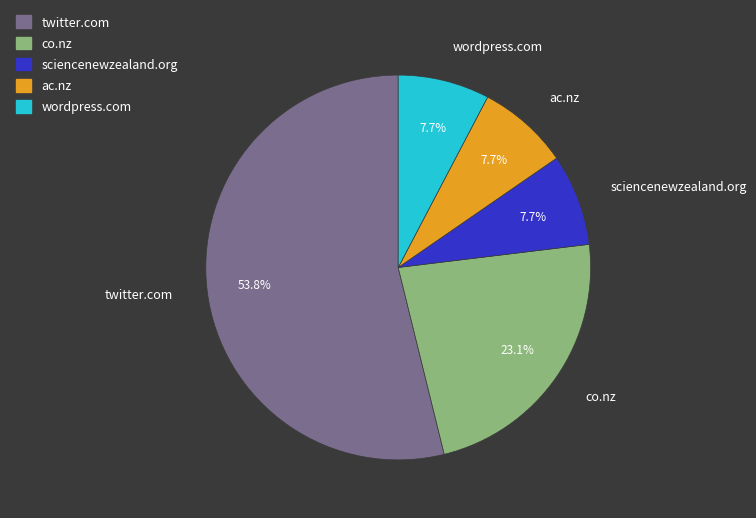

Which slice is the largest?

twitter.com